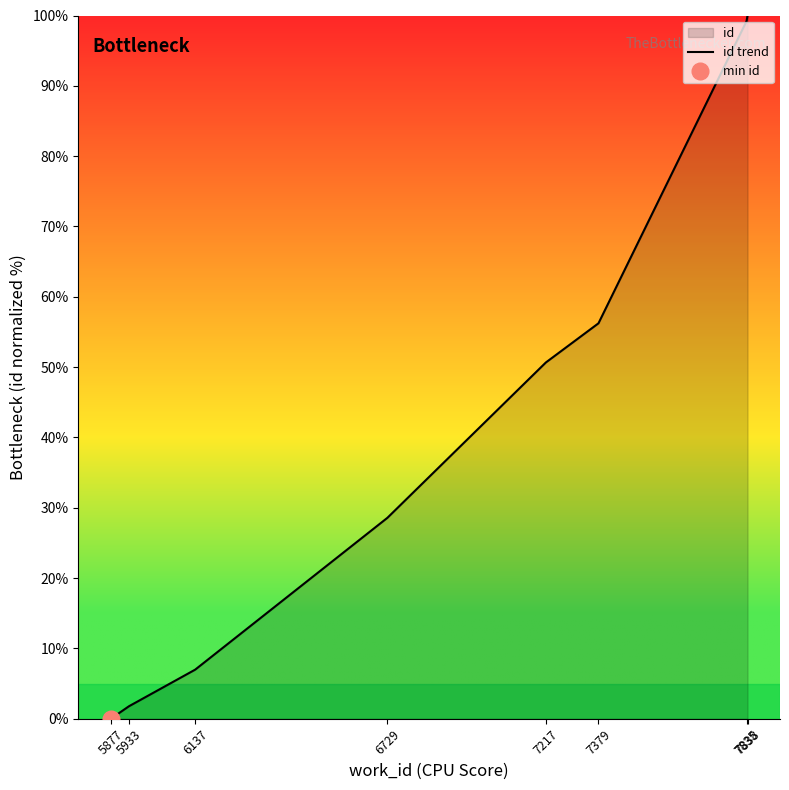

Approximately how many times larger is the value at 5933 compared to 6137?

0.3